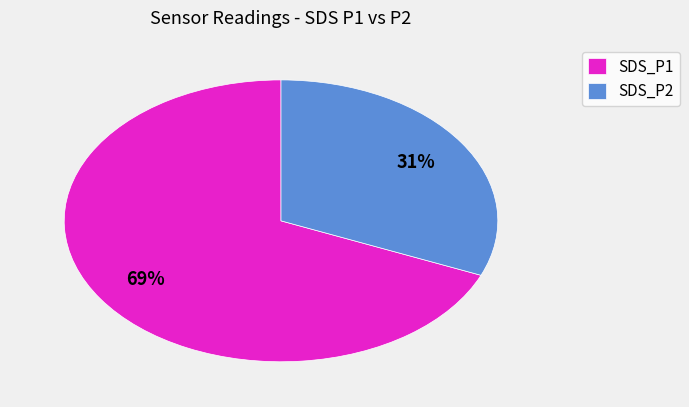

To the nearest percent, what is the average slice percentage?

50%